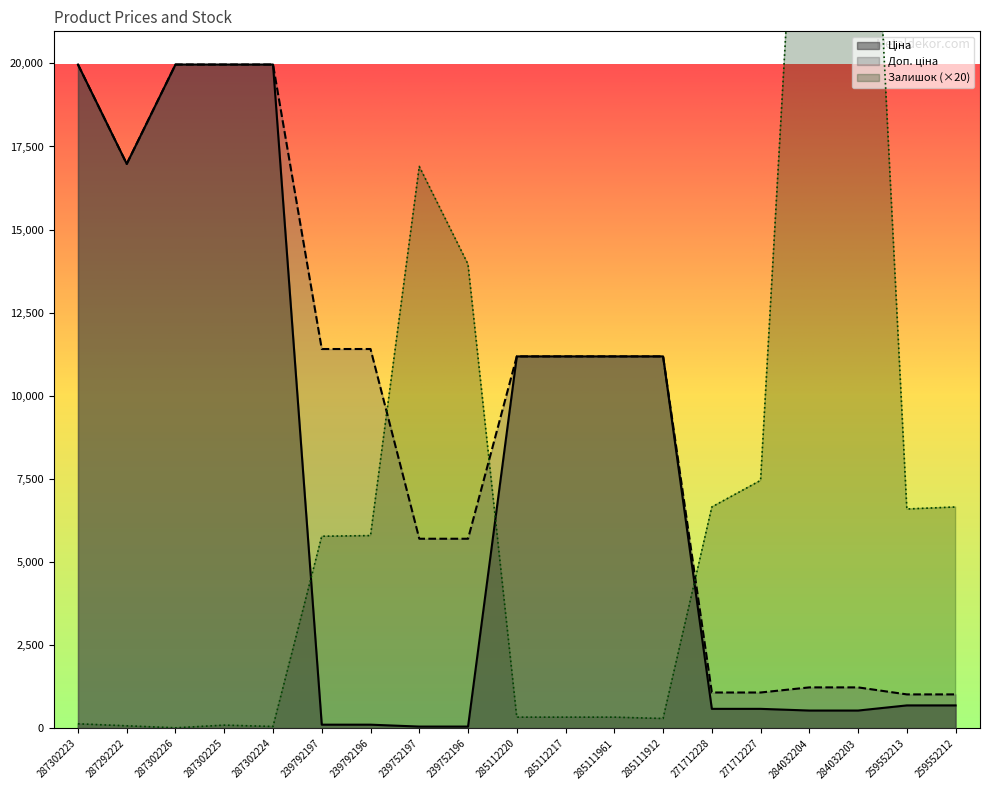

True or false: Доп. ціна and Ціна intersect in this chart.

False